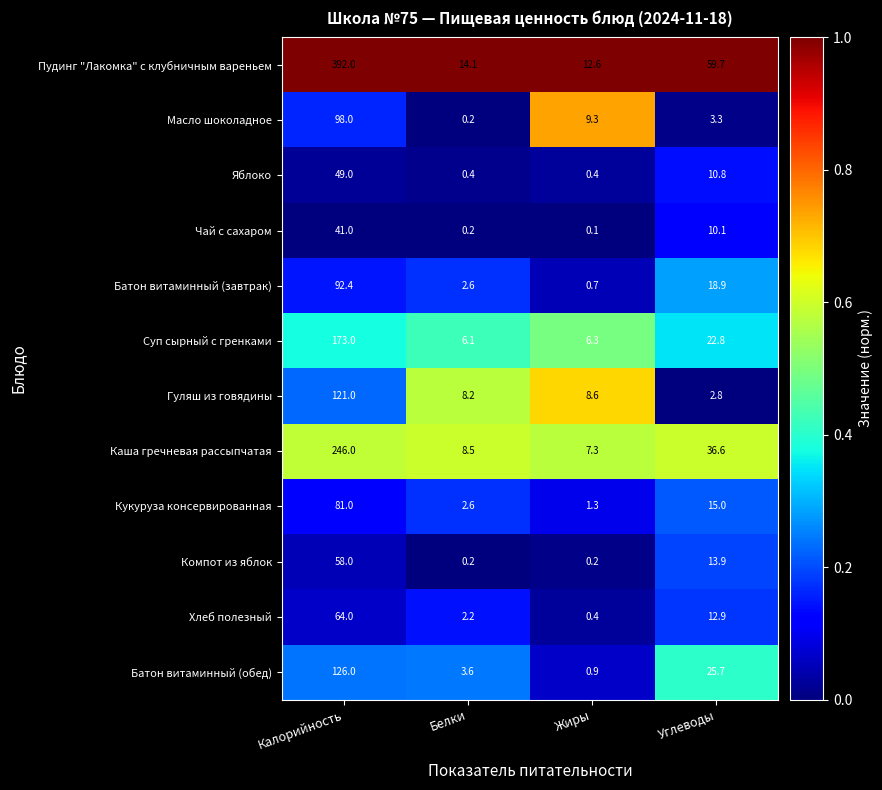

Which series has the largest total across all categories?

Пудинг "Лакомка" с клубничным вареньем